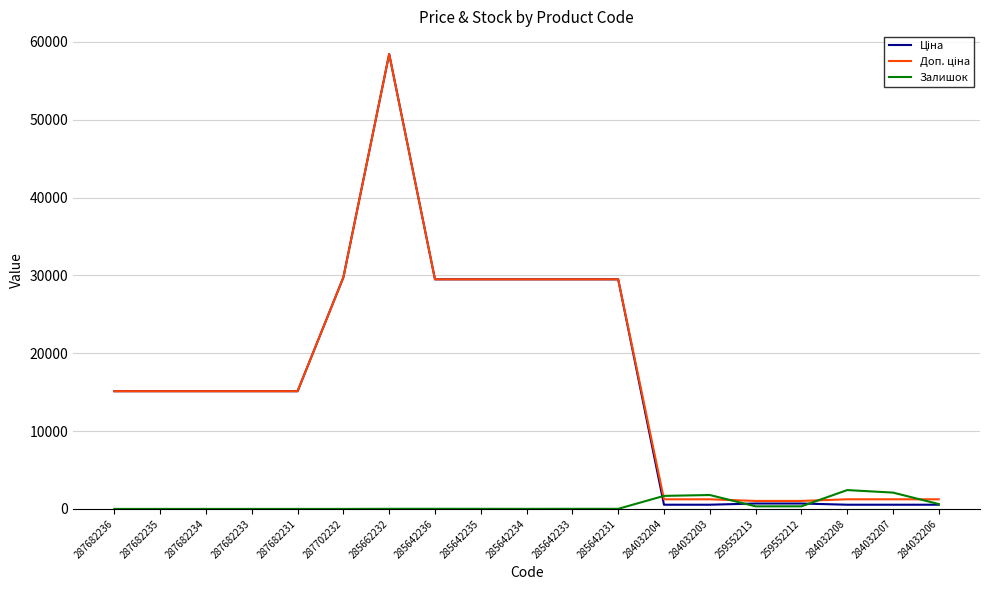

At which category is the sum across all series the highest?

285662232